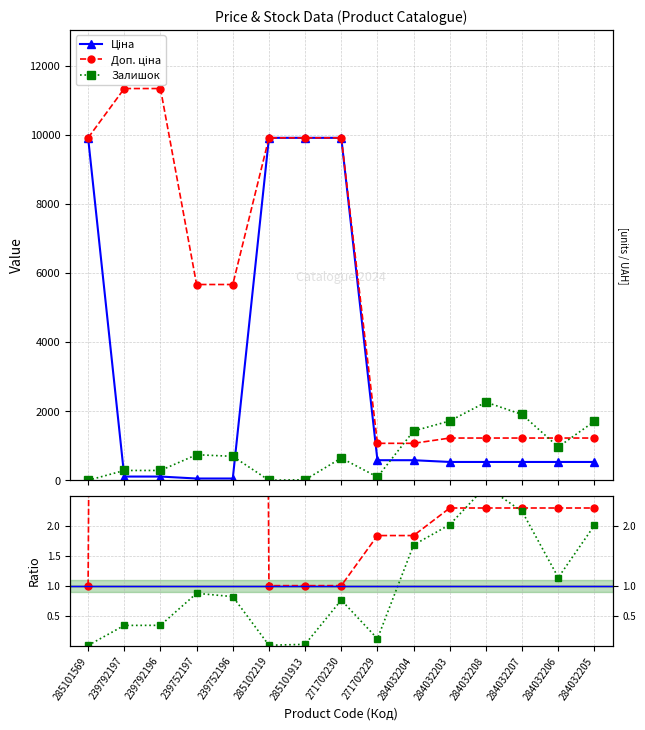

Does the chart have visible grid lines?

Yes